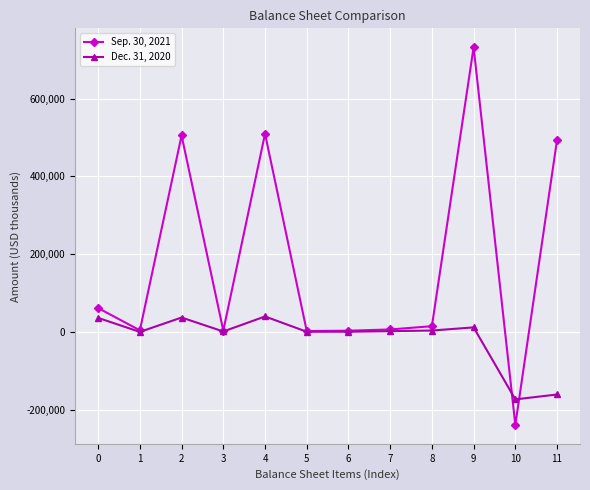

What is the difference between the Dec. 31, 2020 values at 3 and 2?

35862